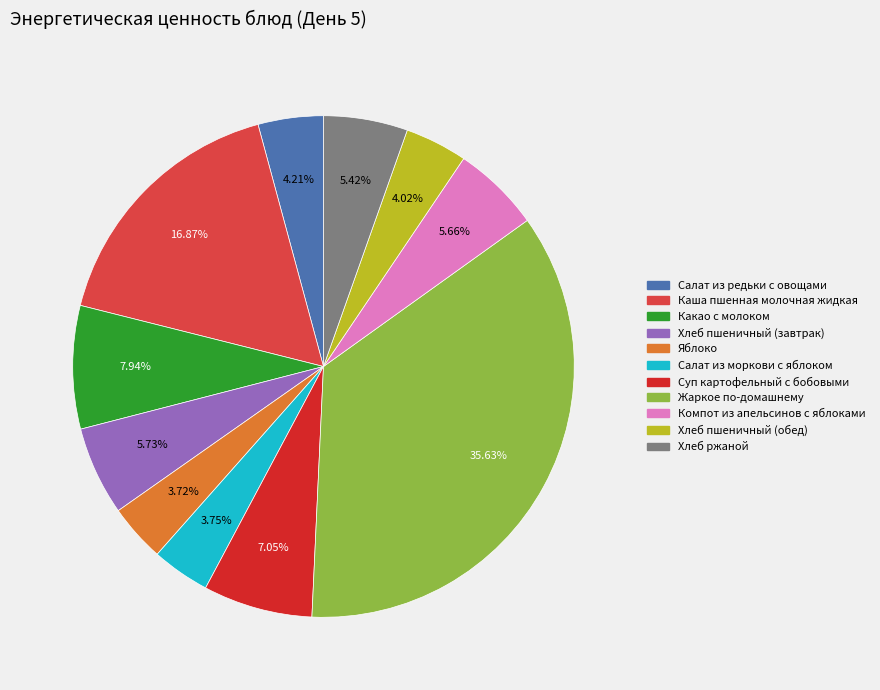

Do Суп картофельный с бобовыми and Хлеб пшеничный (обед) together represent more than half of the pie?

No